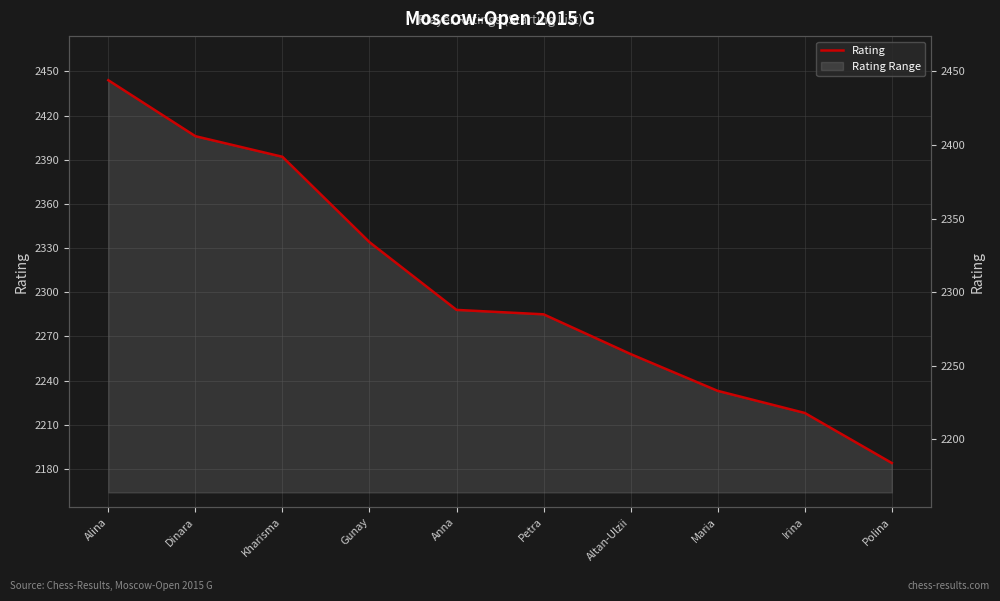

How many values are below 2288?

5